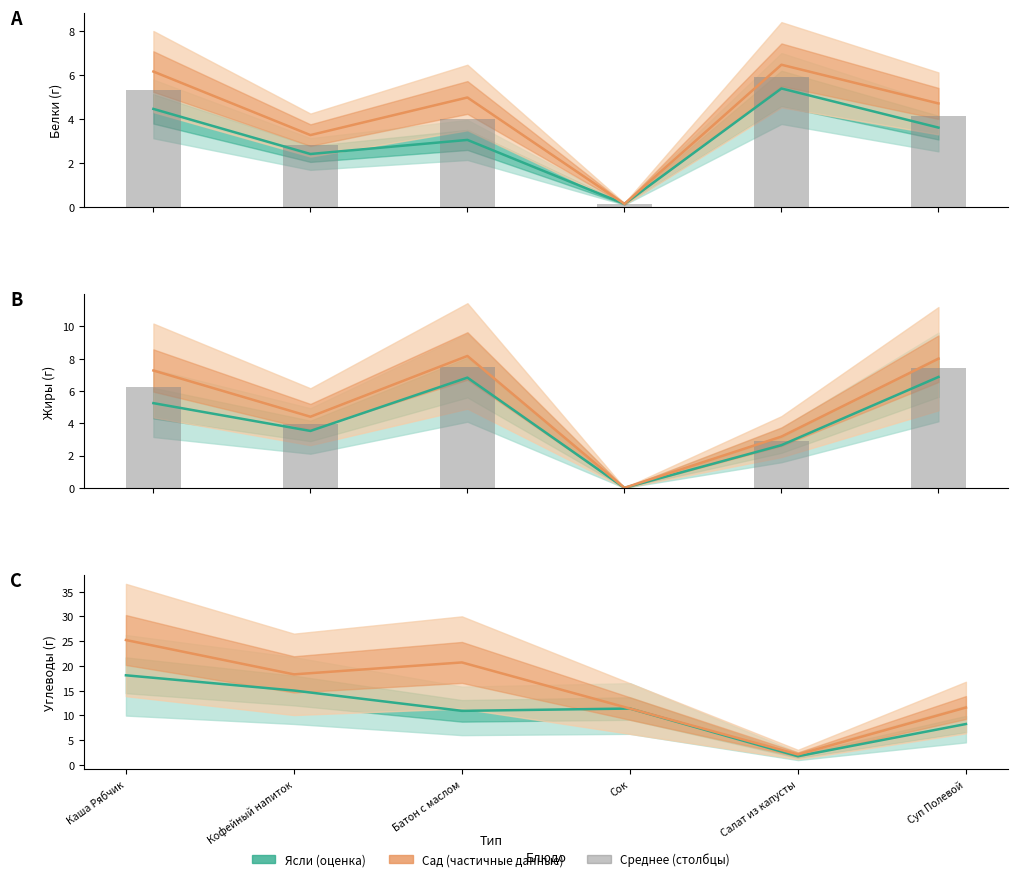

Reading left to right, what are all the values shown in this chart?

Белки ясли: Каша Рябчик=4.5	Кофейный напиток=2.4	Батон с маслом=3.0	Сок=0.1	Салат из капусты=5.4	Суп Полевой=3.6
Белки сад: Каша Рябчик=6.2	Кофейный напиток=3.3	Батон с маслом=5.0	Сок=0.1	Салат из капусты=6.5	Суп Полевой=4.7
Жиры ясли: Каша Рябчик=5.2	Кофейный напиток=3.5	Батон с маслом=6.8	Сок=0.0	Салат из капусты=2.6	Суп Полевой=6.9
Жиры сад: Каша Рябчик=7.3	Кофейный напиток=4.4	Батон с маслом=8.2	Сок=0.0	Салат из капусты=3.2	Суп Полевой=8.0
Углеводы ясли: Каша Рябчик=18.1	Кофейный напиток=15.0	Батон с маслом=10.9	Сок=11.4	Салат из капусты=1.7	Суп Полевой=8.2
Углеводы сад: Каша Рябчик=25.2	Кофейный напиток=18.3	Батон с маслом=20.7	Сок=11.4	Салат из капусты=2.1	Суп Полевой=11.6